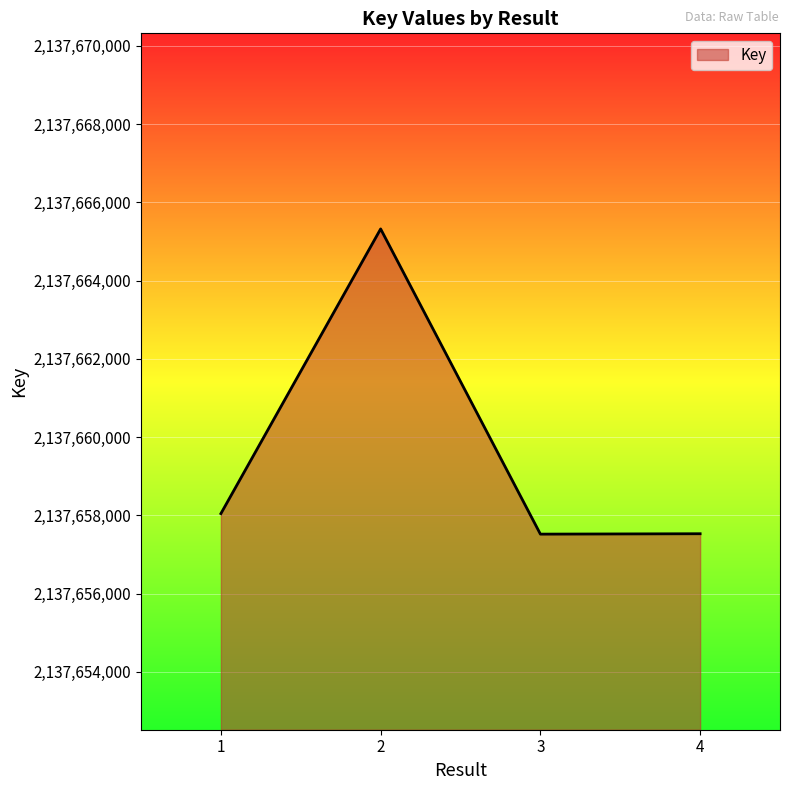

Does the chart display data point markers on the line(s)?

No